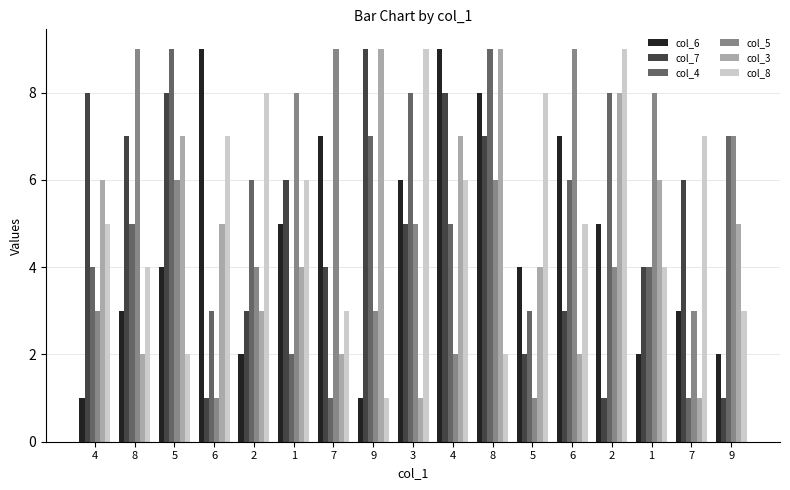

What are all the series names shown in the legend?

col_6, col_7, col_4, col_5, col_3, col_8